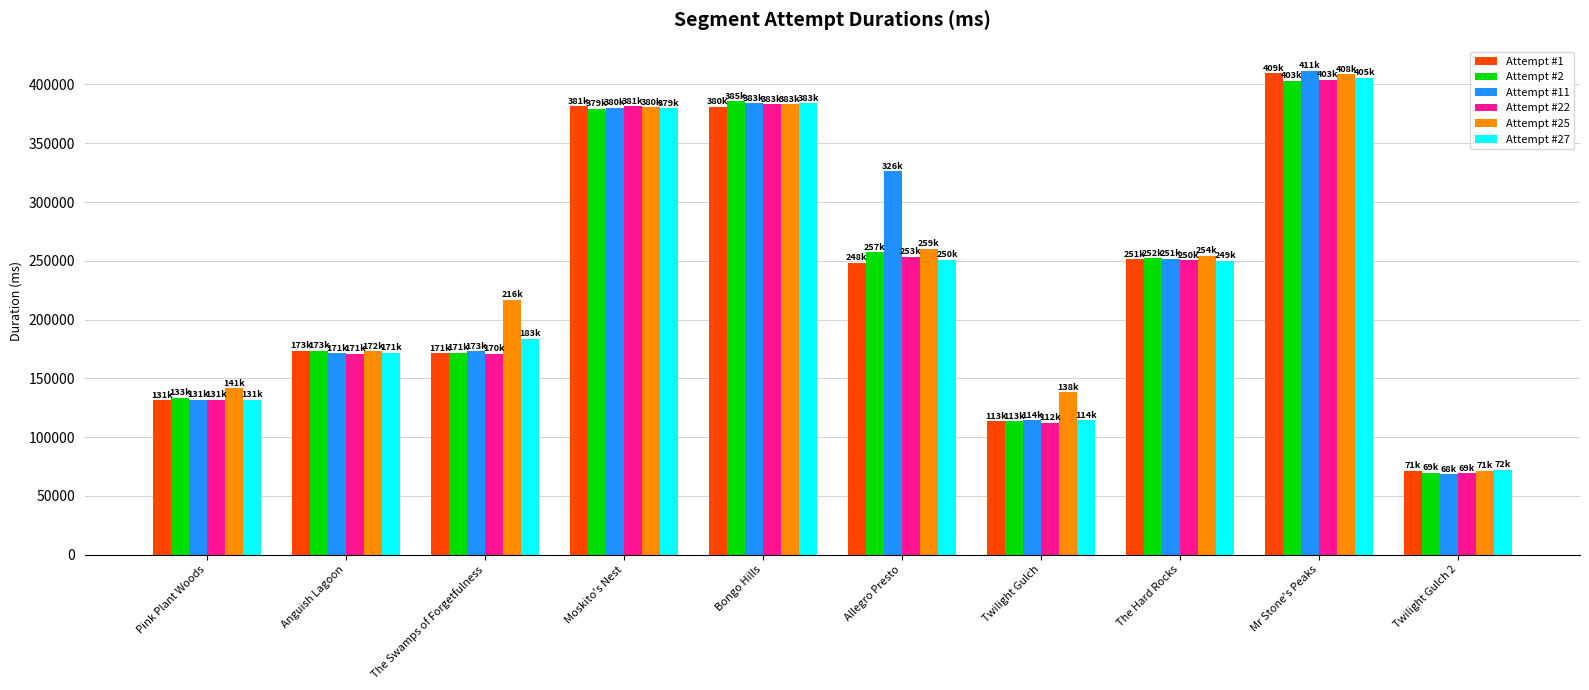

How many bars are there in each group?

6